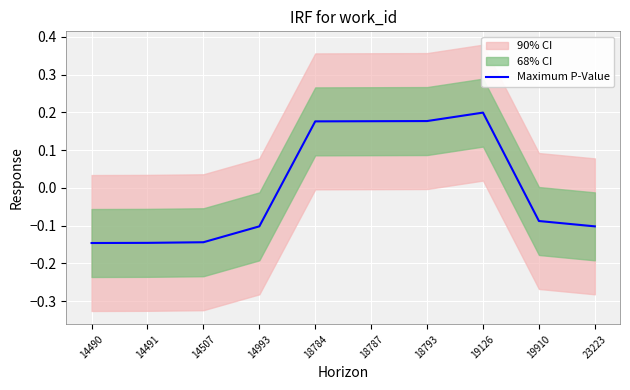

True or false: the data has more than 0 interior local peaks.

True